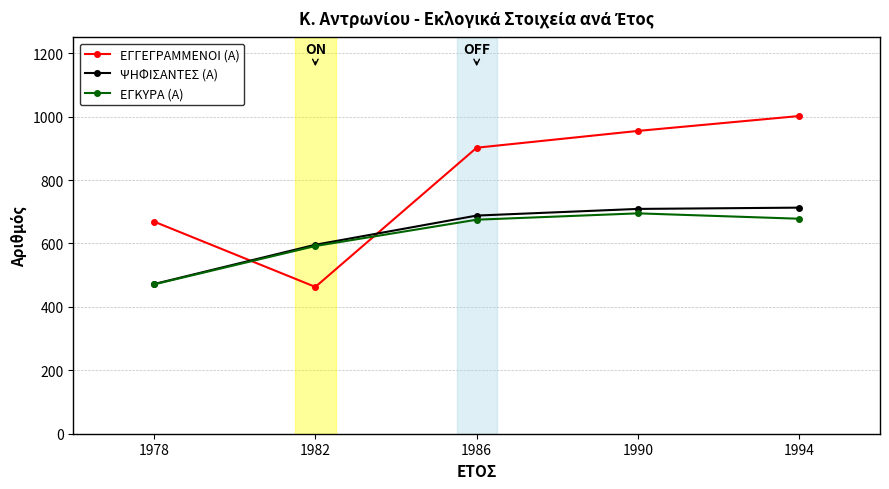

Which series ends up on top after the final intersection of ΕΓΓΕΓΡΑΜΜΕΝΟΙ (Α) and ΕΓΚΥΡΑ (Α)?

ΕΓΓΕΓΡΑΜΜΕΝΟΙ (Α)